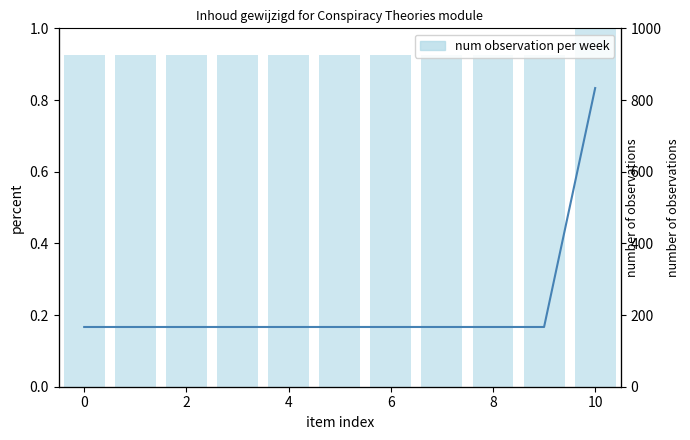

At 2, list the series in order from smallest to largest.

Identifier (normalized), num observation per week